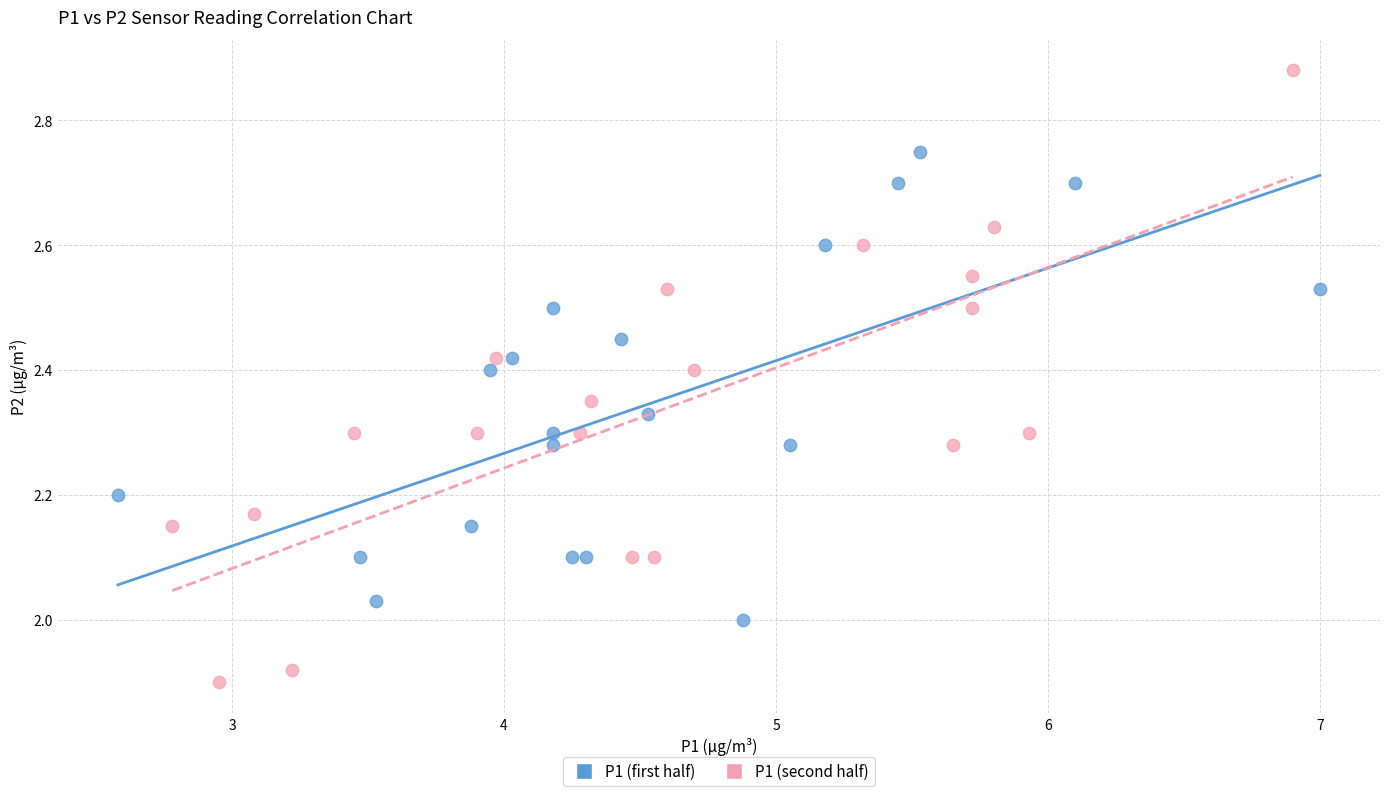

Which series contains the highest Y value?

P1 (second half)